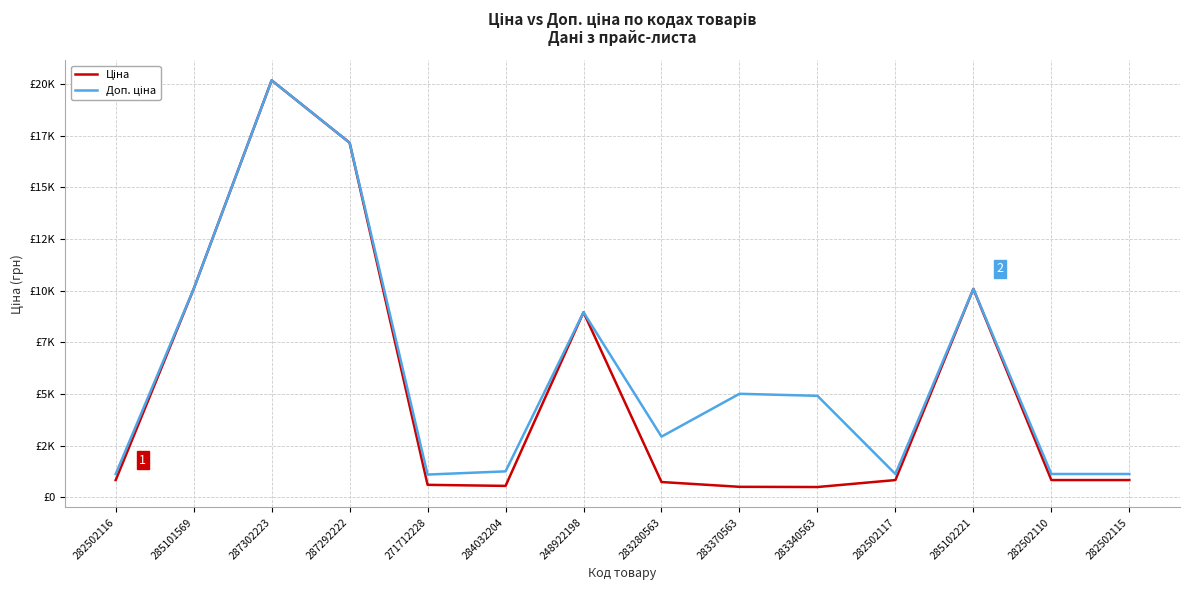

At which label does Ціна first exceed 827?

282502116